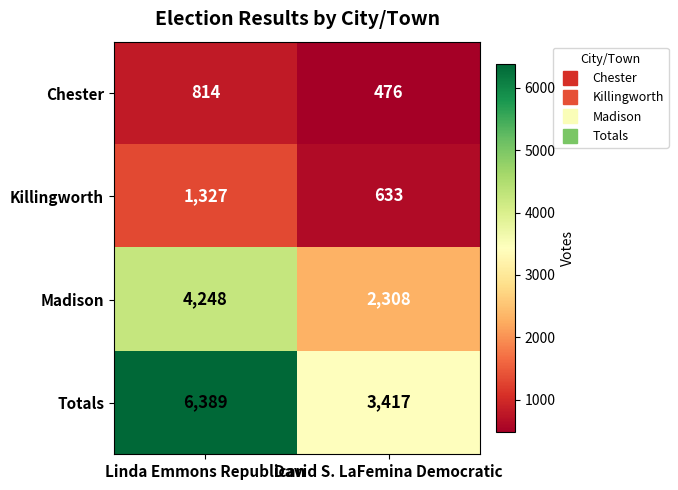

Which series has the largest total across all categories?

Totals